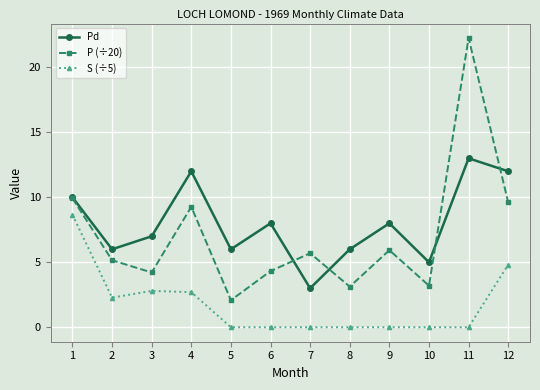

Which series has the largest range (max minus min)?

P (÷20)